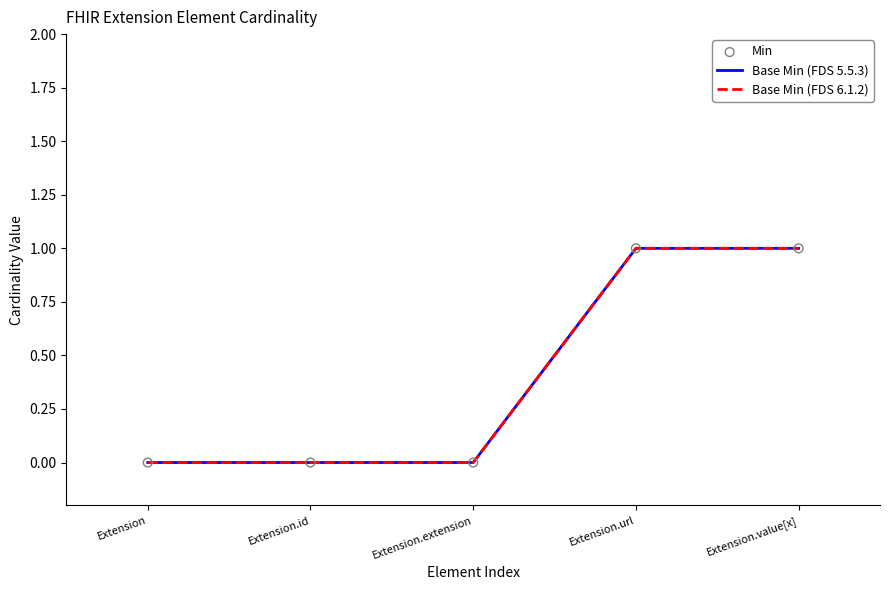

At how many categories does at least one series exceed 0?

2